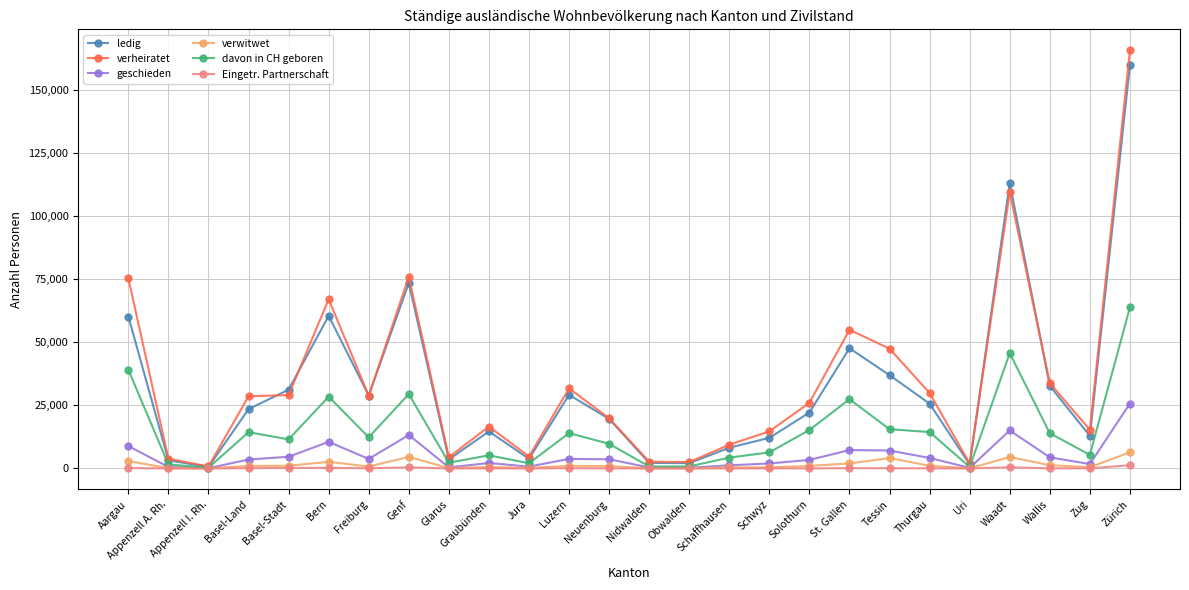

At which category is the sum across all series the highest?

Zürich